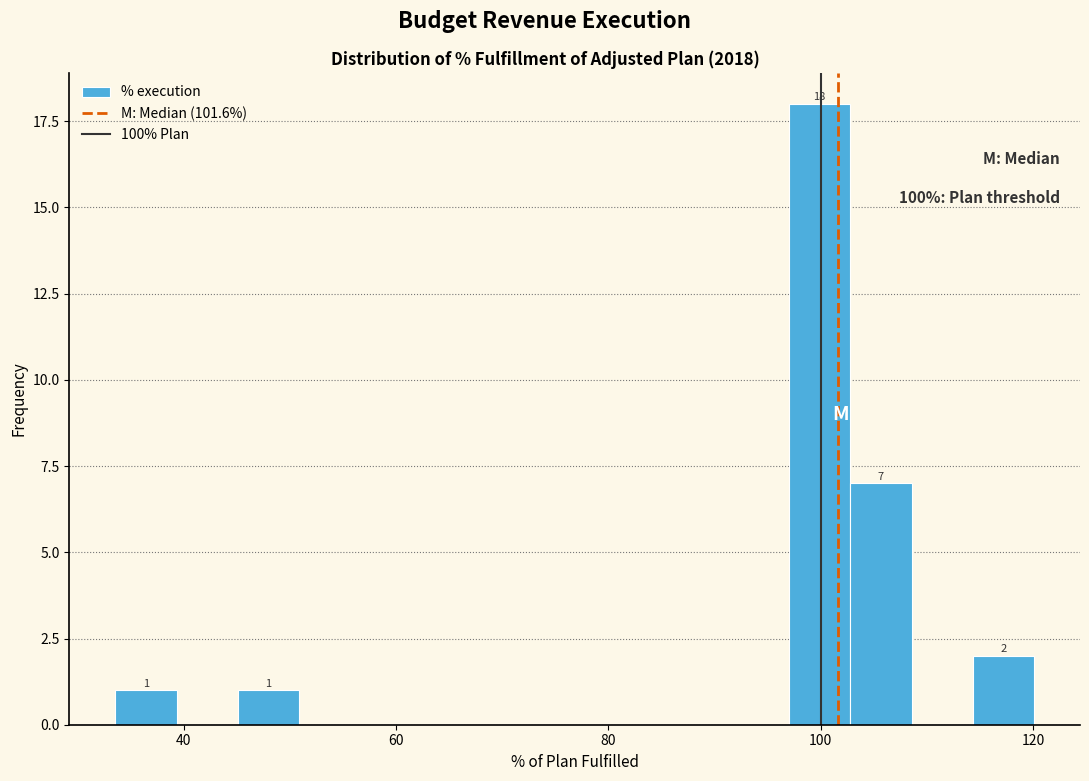

Read against the x-axis, roughly where is the centre of the tallest bar?

100